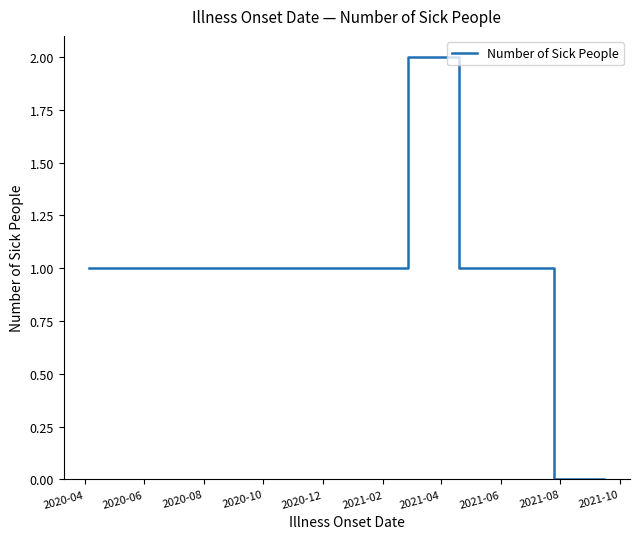

Is this an area chart (filled region under the line)?

No